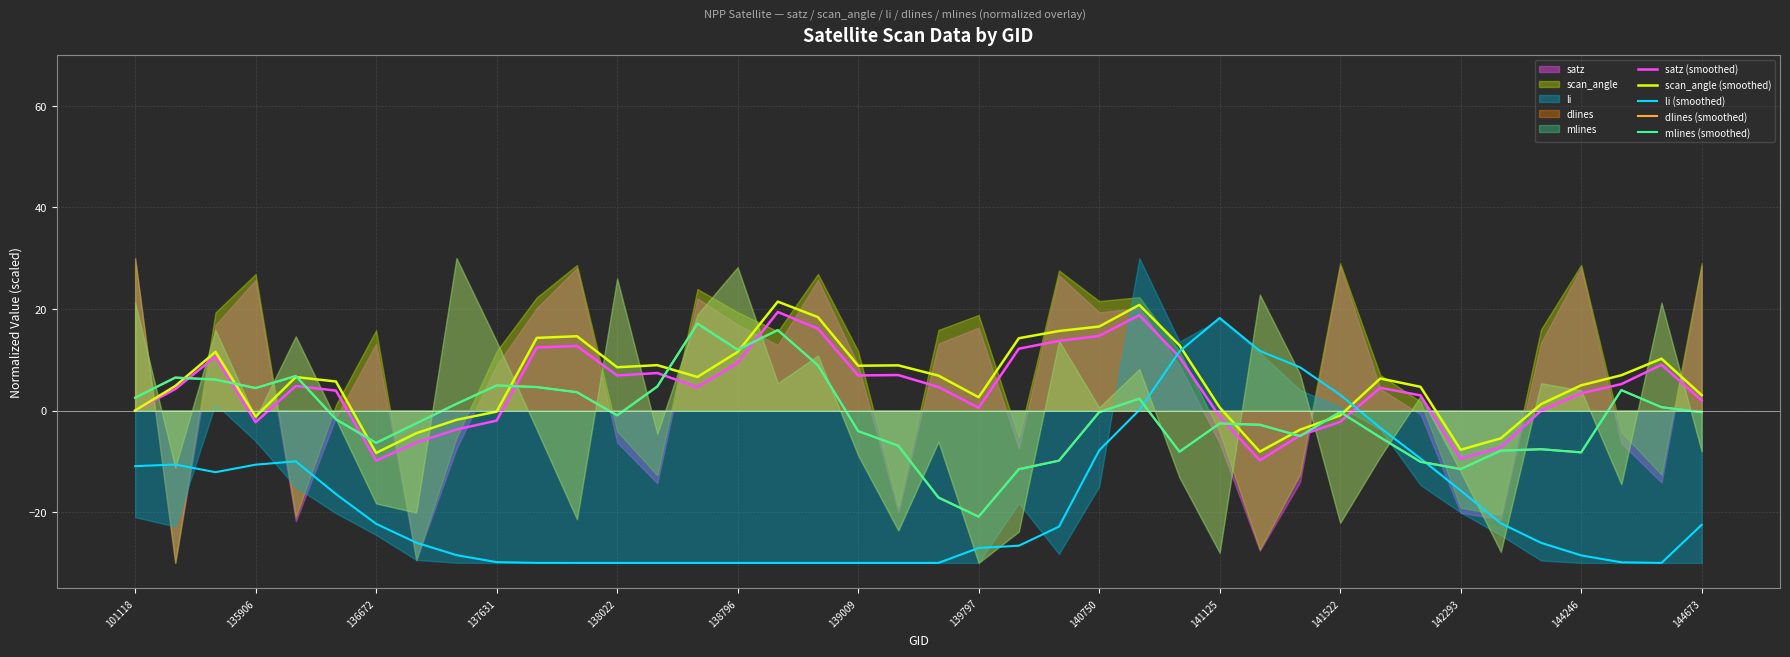

How many lines are shown in the chart?

5